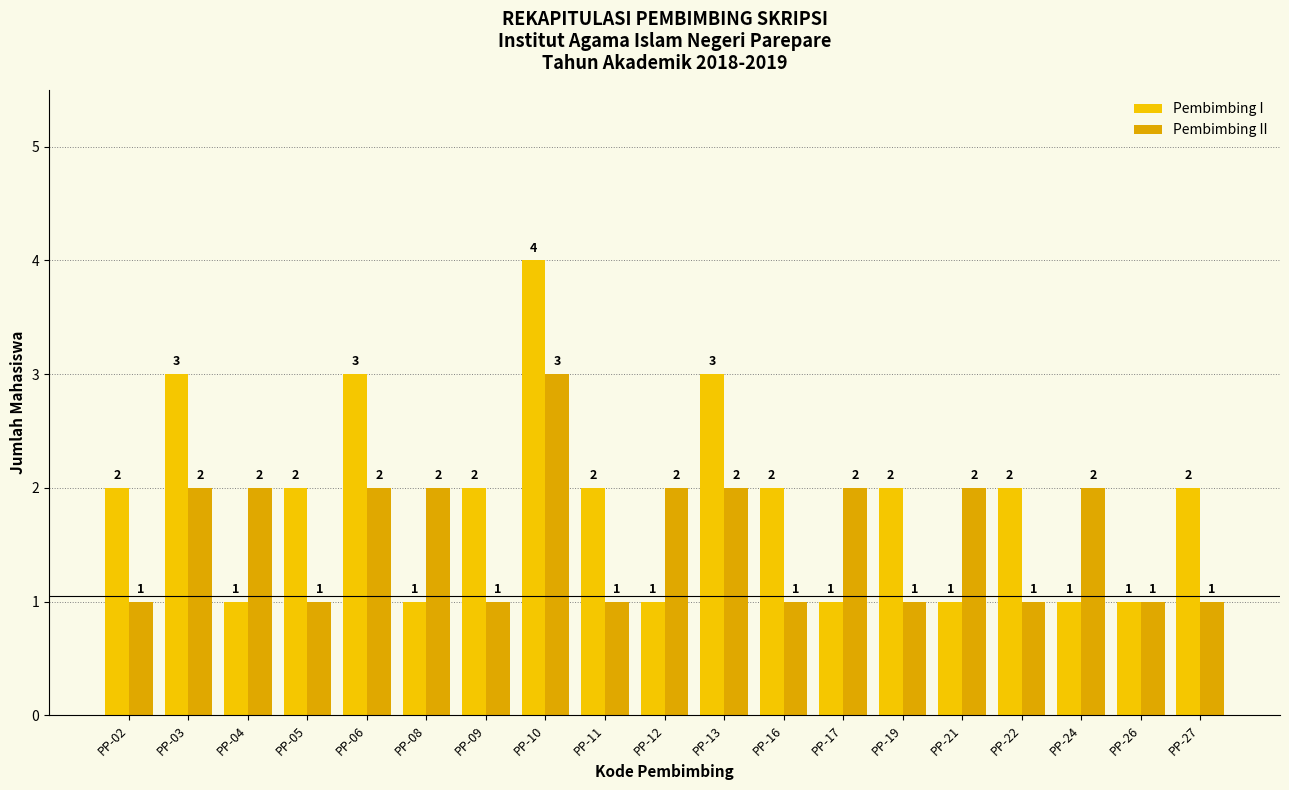

Reading left to right, extract all data points from this chart.

Pembimbing I: PP-02=2	PP-03=3	PP-04=1	PP-05=2	PP-06=3	PP-08=1	PP-09=2	PP-10=4	PP-11=2	PP-12=1	PP-13=3	PP-16=2	PP-17=1	PP-19=2	PP-21=1	PP-22=2	PP-24=1	PP-26=1	PP-27=2
Pembimbing II: PP-02=1	PP-03=2	PP-04=2	PP-05=1	PP-06=2	PP-08=2	PP-09=1	PP-10=3	PP-11=1	PP-12=2	PP-13=2	PP-16=1	PP-17=2	PP-19=1	PP-21=2	PP-22=1	PP-24=2	PP-26=1	PP-27=1